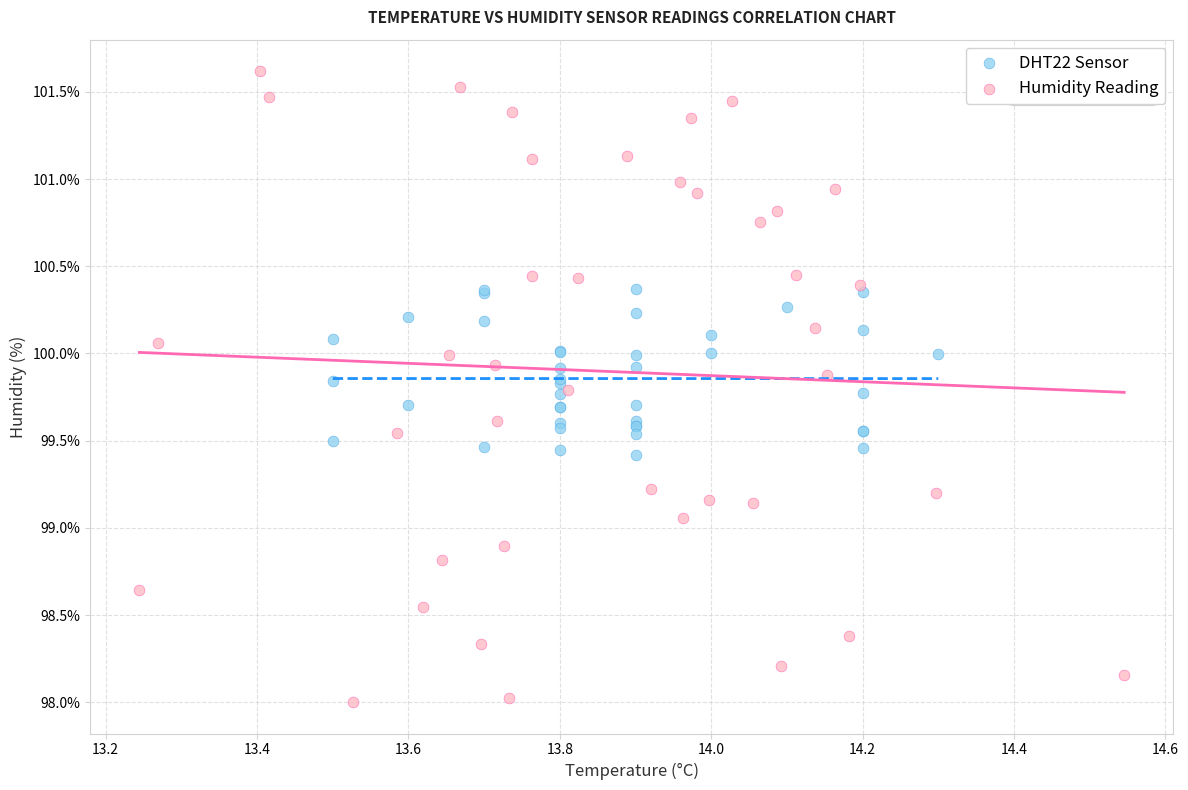

Which series reaches the maximum Y coordinate?

Humidity Reading